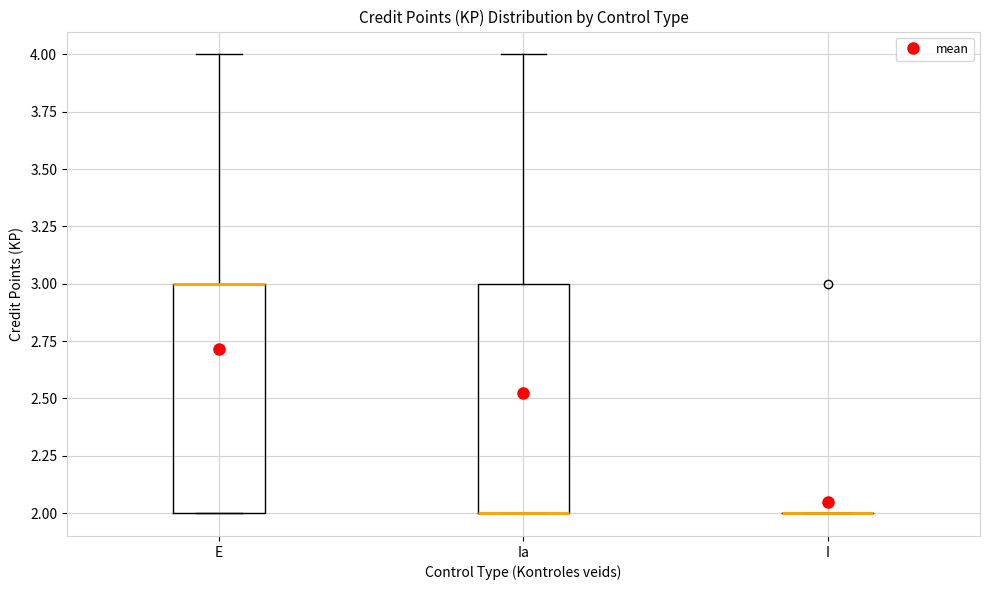

Reading left to right, read every box against the y-axis: the position of its median line, the range the box covers, and the ends of its whiskers. The values are not printed on the chart, so give them approximately, as read against the axis.

E: median 3 (drawn on the box's upper edge), box 2 to 3, whiskers 2 to 4
Ia: median 2 (drawn on the box's lower edge), box 2 to 3, whiskers 2 to 4
I: box collapsed to a line at 2, whiskers 2 to 2